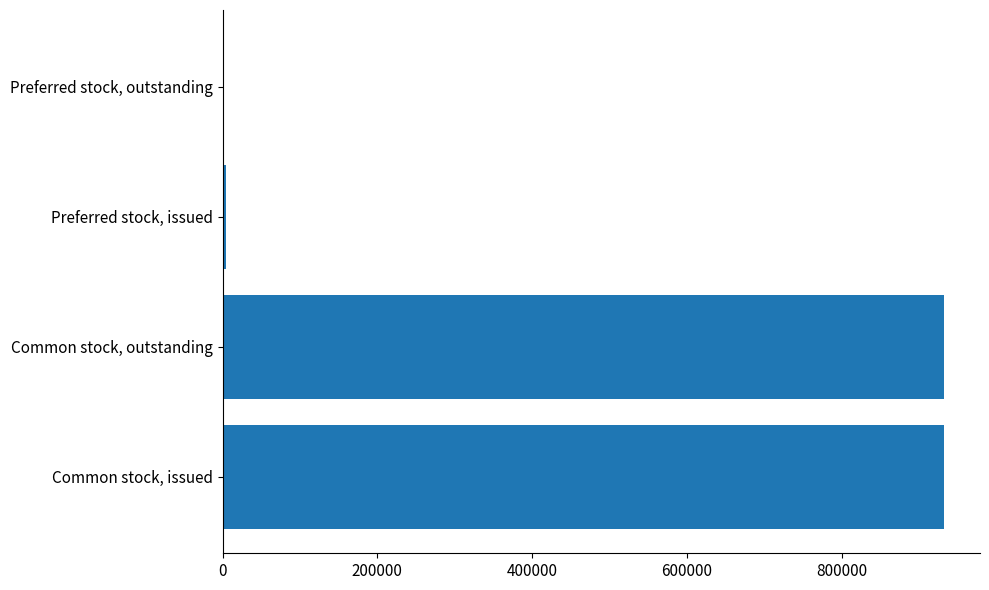

How many categories are shown in the chart?

4